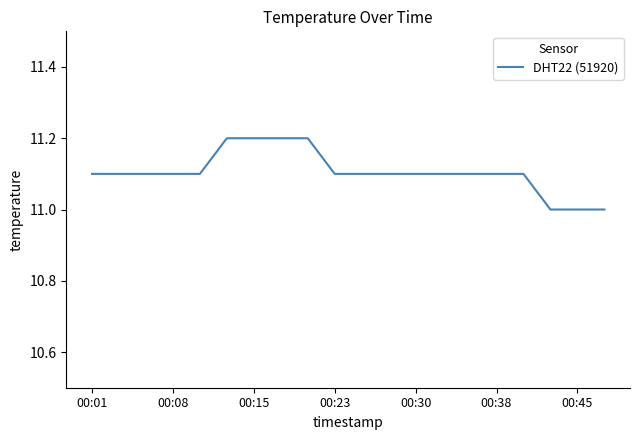

How many lines are shown in the chart?

1